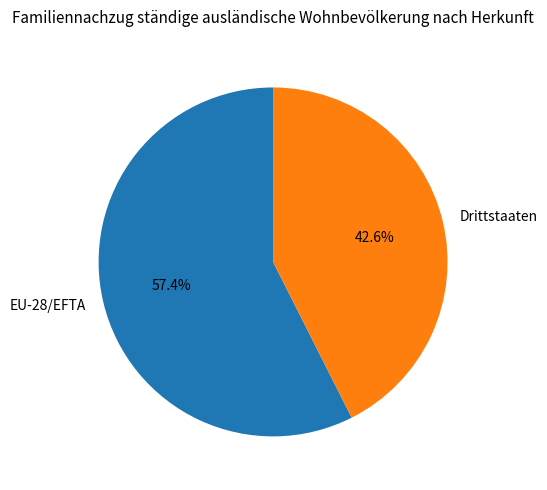

Which category has the biggest portion of the pie?

EU-28/EFTA